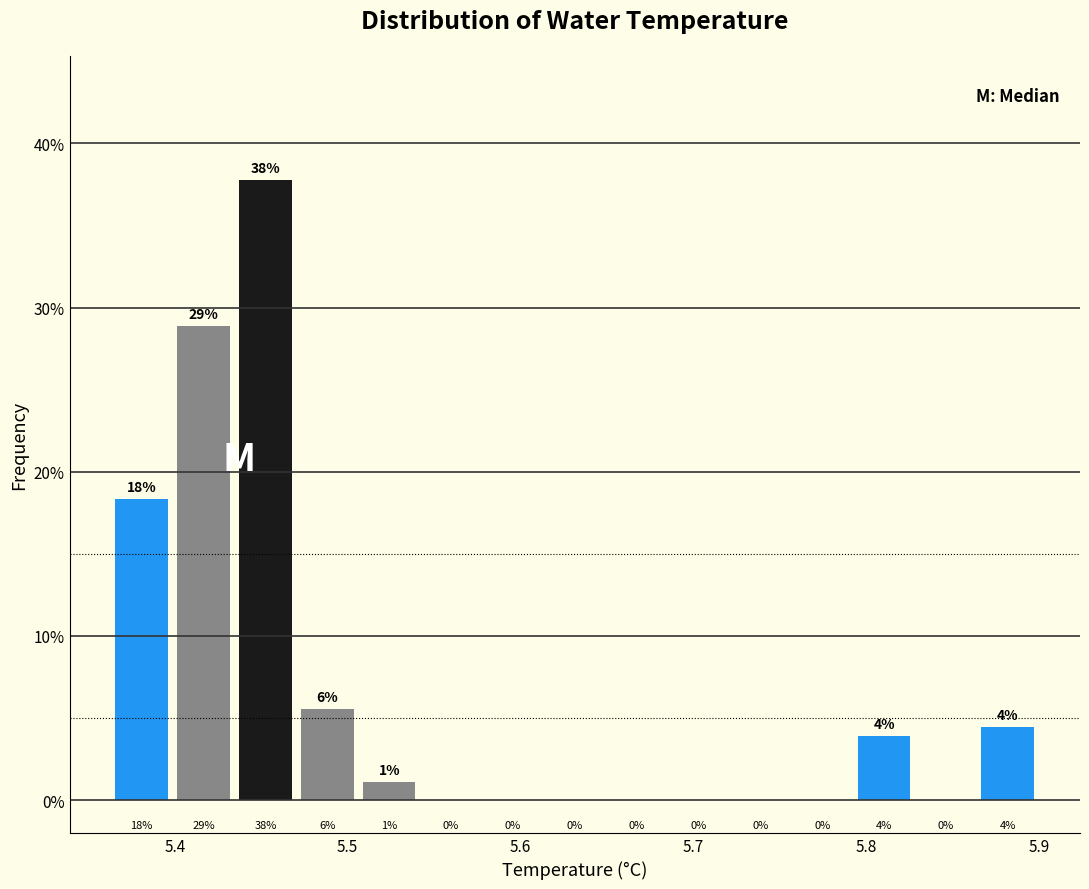

Read against the x-axis, roughly where is the centre of the tallest bar?

5.45